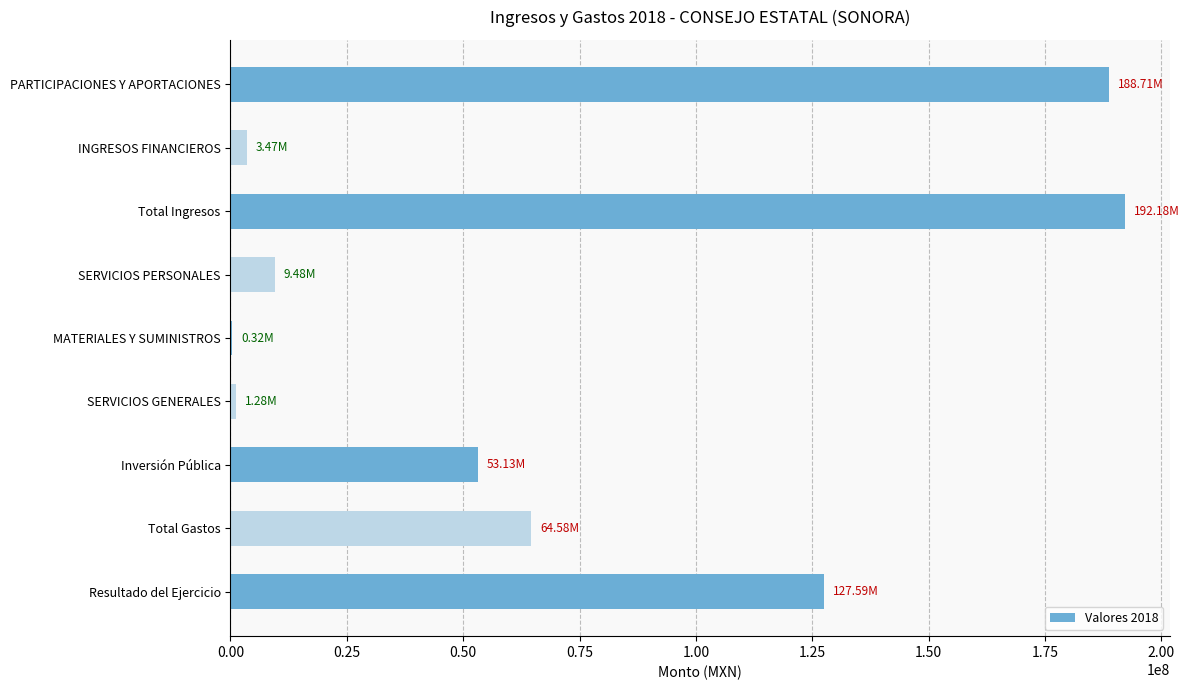

What is the sum of all values?

640738525.6